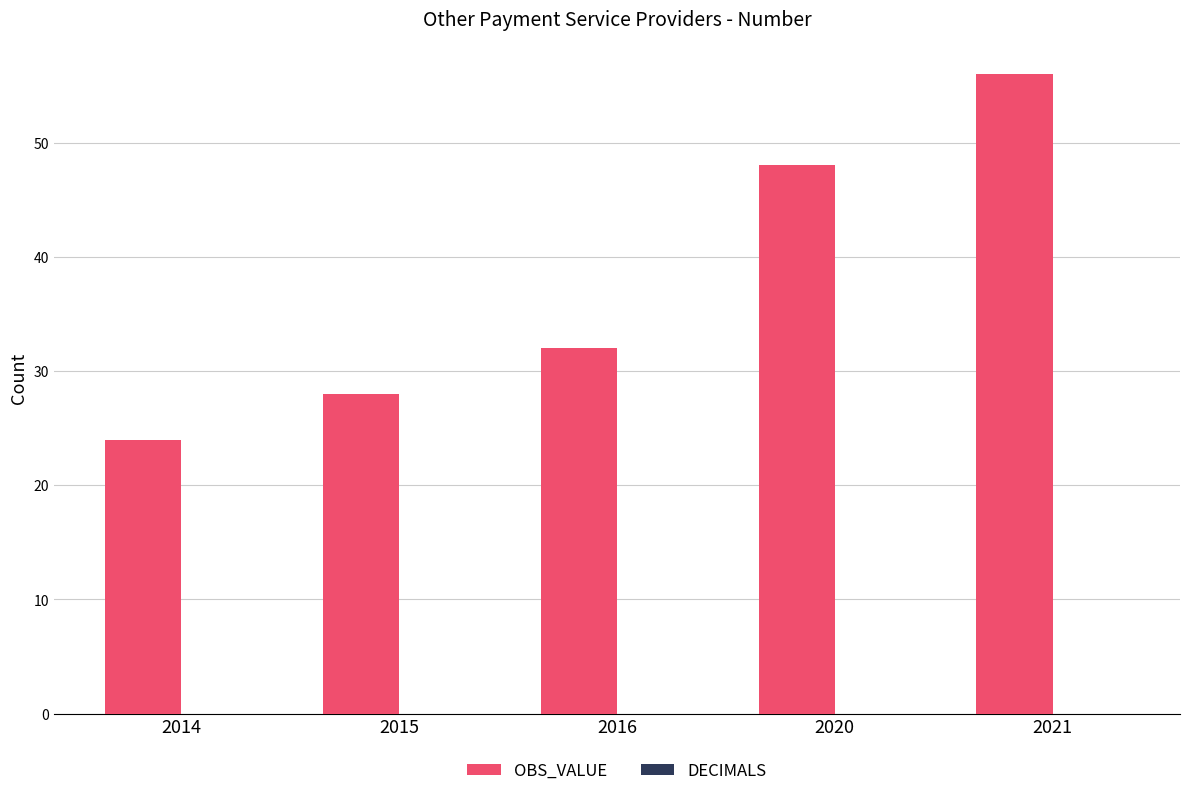

What is the difference between the values at 2016 and 2021?

24